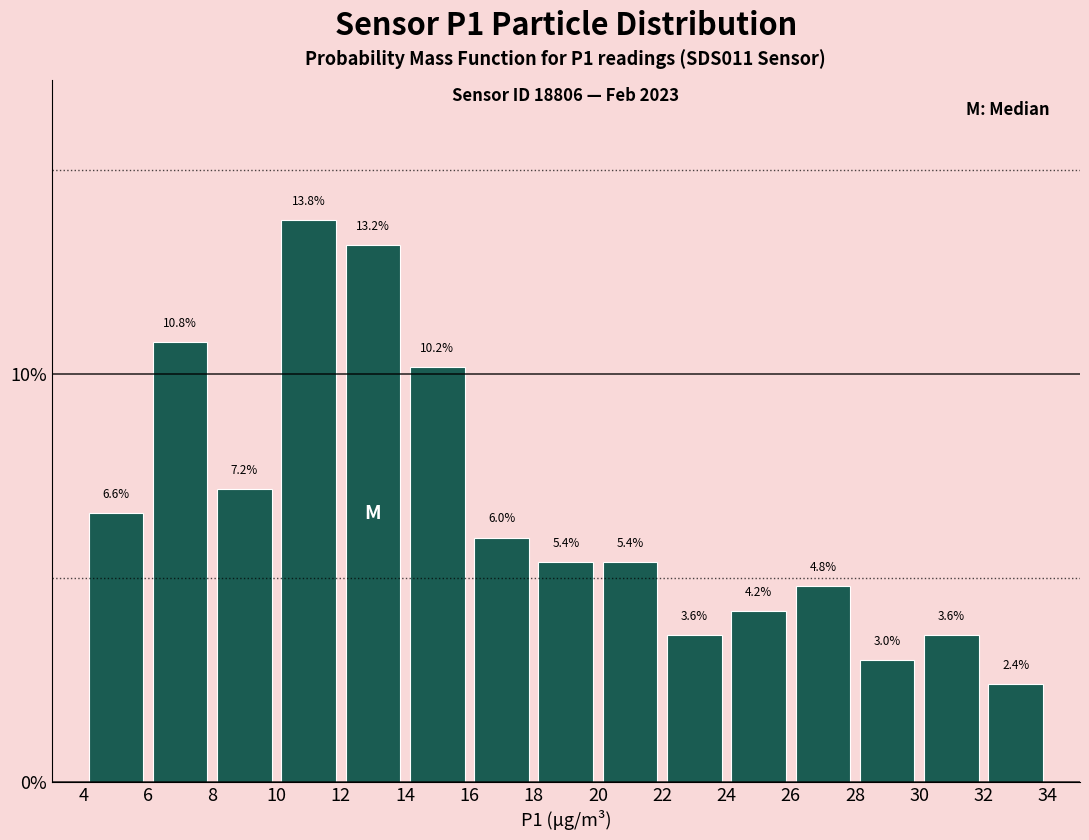

What is the height of the bar covering 26 to 28 on the x-axis?

4.8